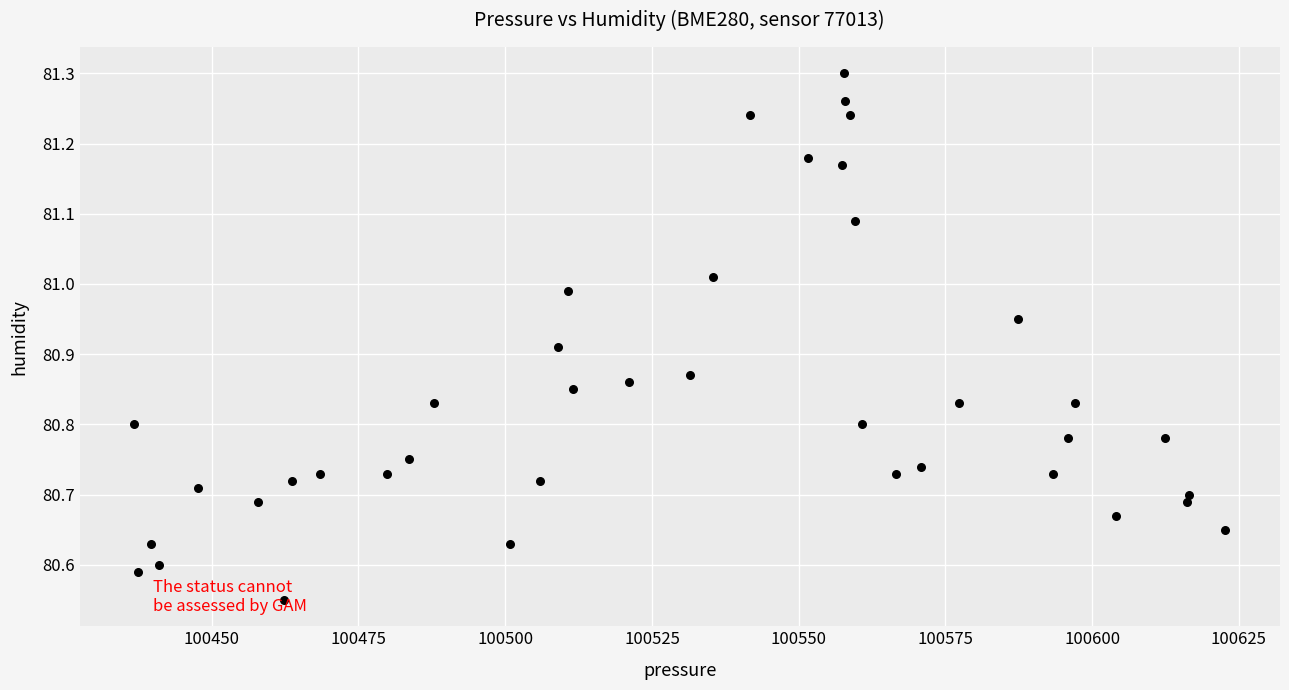

What is the range of X values (max minus min)?

185.9